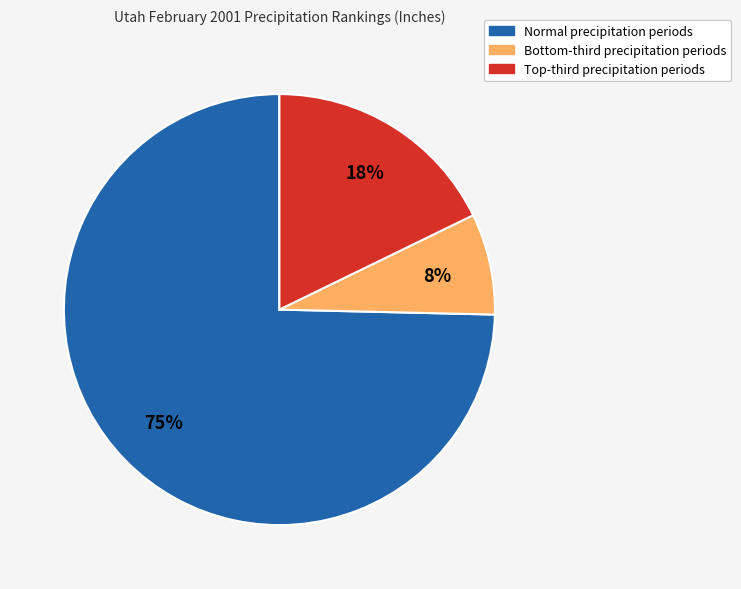

Count the number of slices in the pie.

3